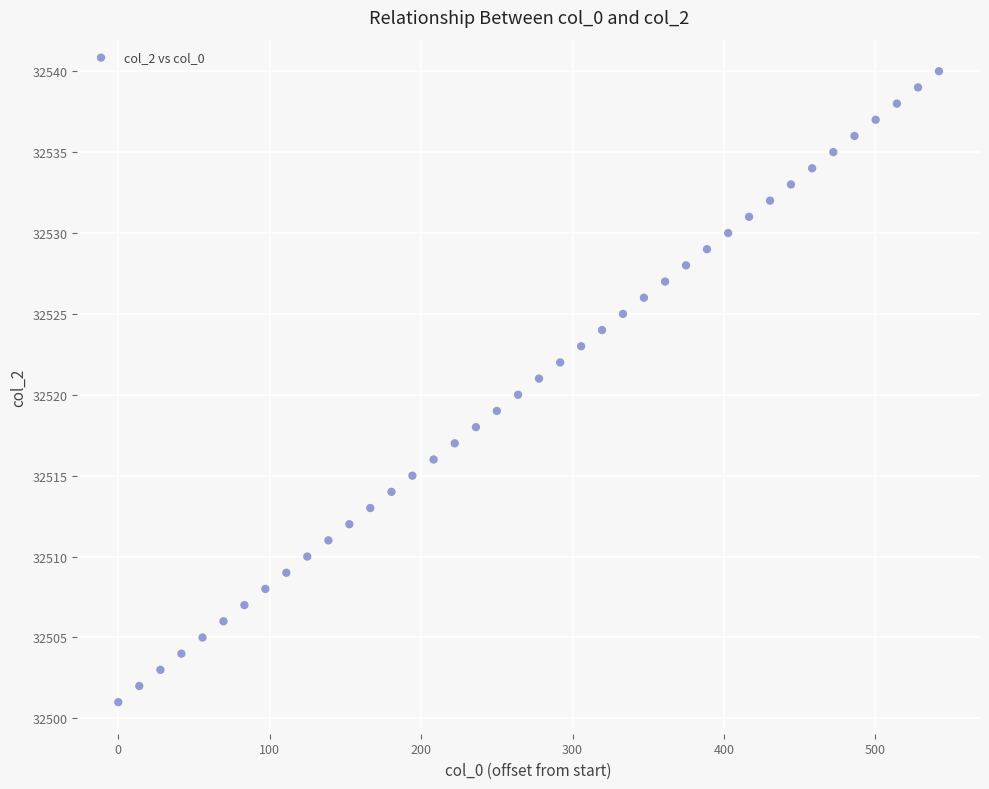

What is the range of Y values (max minus min)?

39